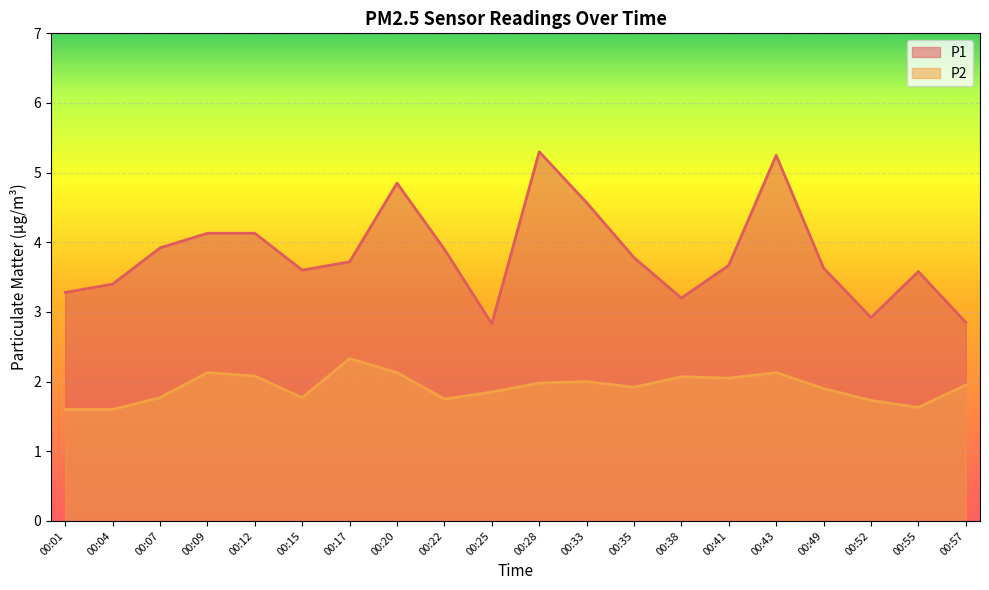

True or false: P1 and P2 intersect in this chart.

False